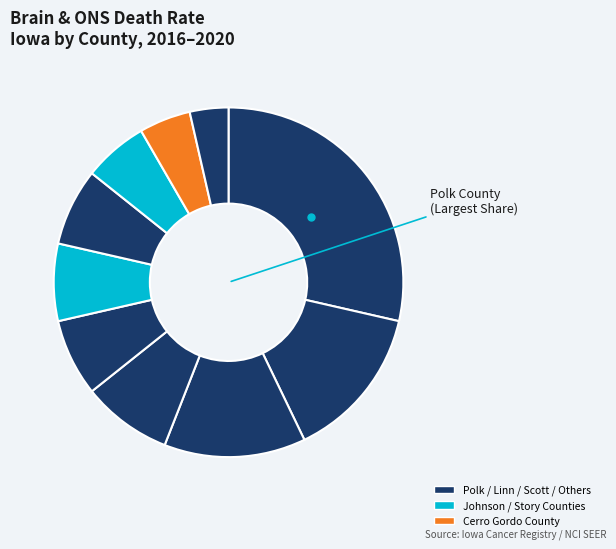

How many segments does this pie chart have?

10